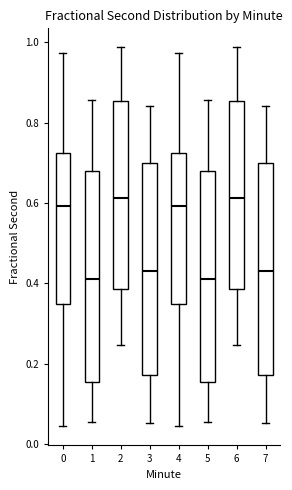

Reading left to right, transcribe this box plot: for each box, give where its median line is, the range the box spans, and where its two whiskers end, as read against the y-axis. The values are not printed on the chart, so give them approximately, as read against the axis.

0: median 0.60, box 0.34 to 0.72, whiskers 0.04 to 0.98
1: median 0.42, box 0.16 to 0.68, whiskers 0.06 to 0.86
2: median 0.62, box 0.38 to 0.86, whiskers 0.24 to 0.98
3: median 0.44, box 0.18 to 0.70, whiskers 0.06 to 0.84
4: median 0.60, box 0.34 to 0.72, whiskers 0.04 to 0.98
5: median 0.42, box 0.16 to 0.68, whiskers 0.06 to 0.86
6: median 0.62, box 0.38 to 0.86, whiskers 0.24 to 0.98
7: median 0.44, box 0.18 to 0.70, whiskers 0.06 to 0.84